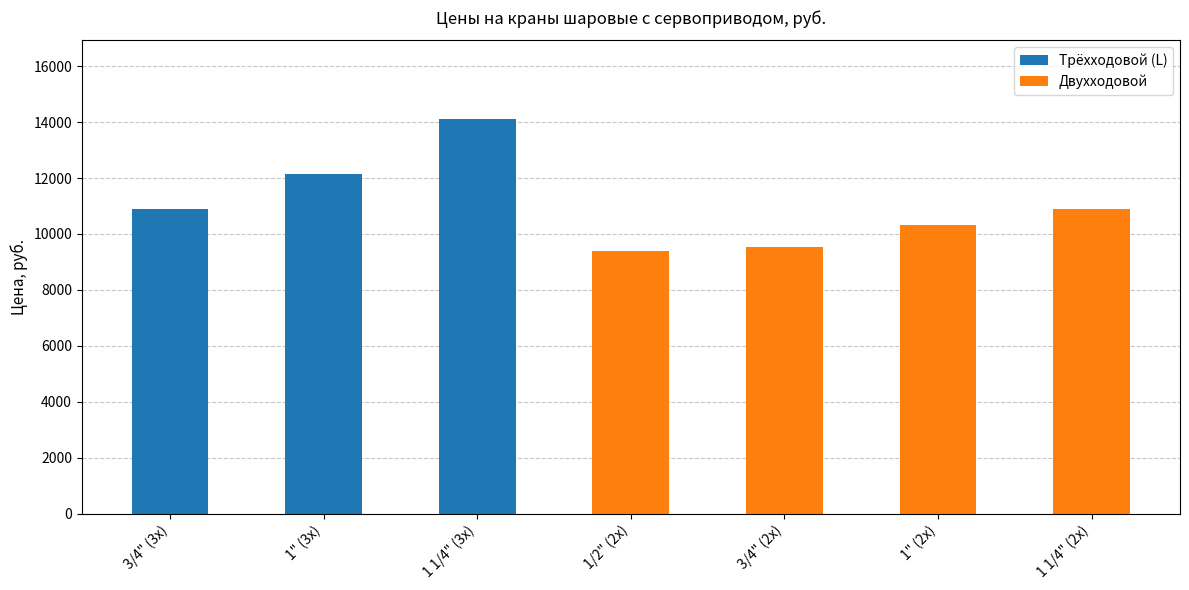

At which category is the sum across all series the highest?

1 1/4" (3х)